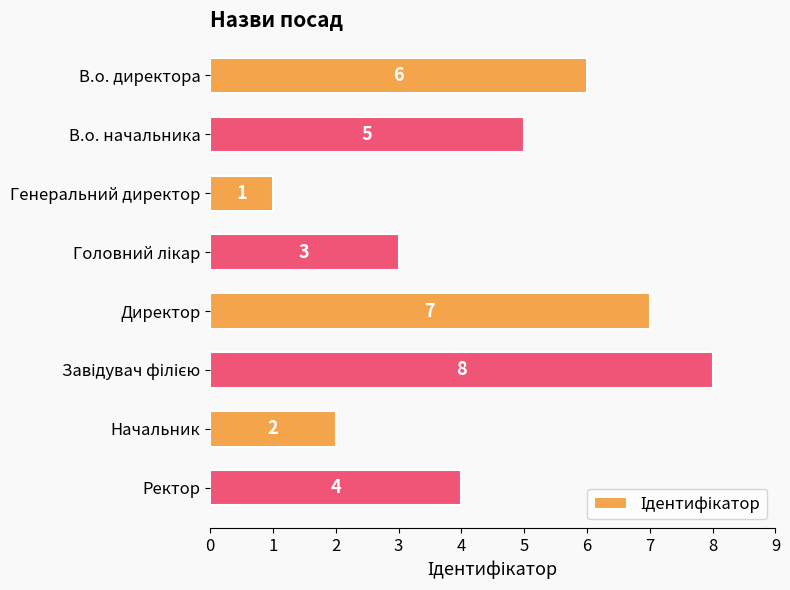

Reading top to bottom, transcribe all the data shown in this chart.

6	5	1	3	7	8	2	4